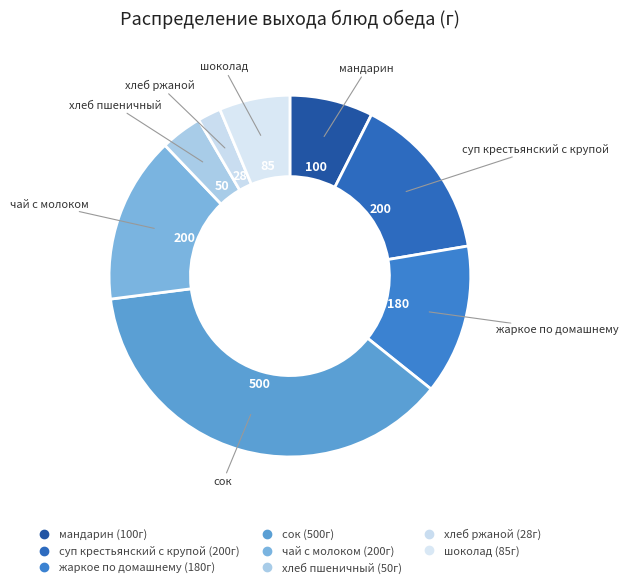

How many slices are in this pie chart?

8